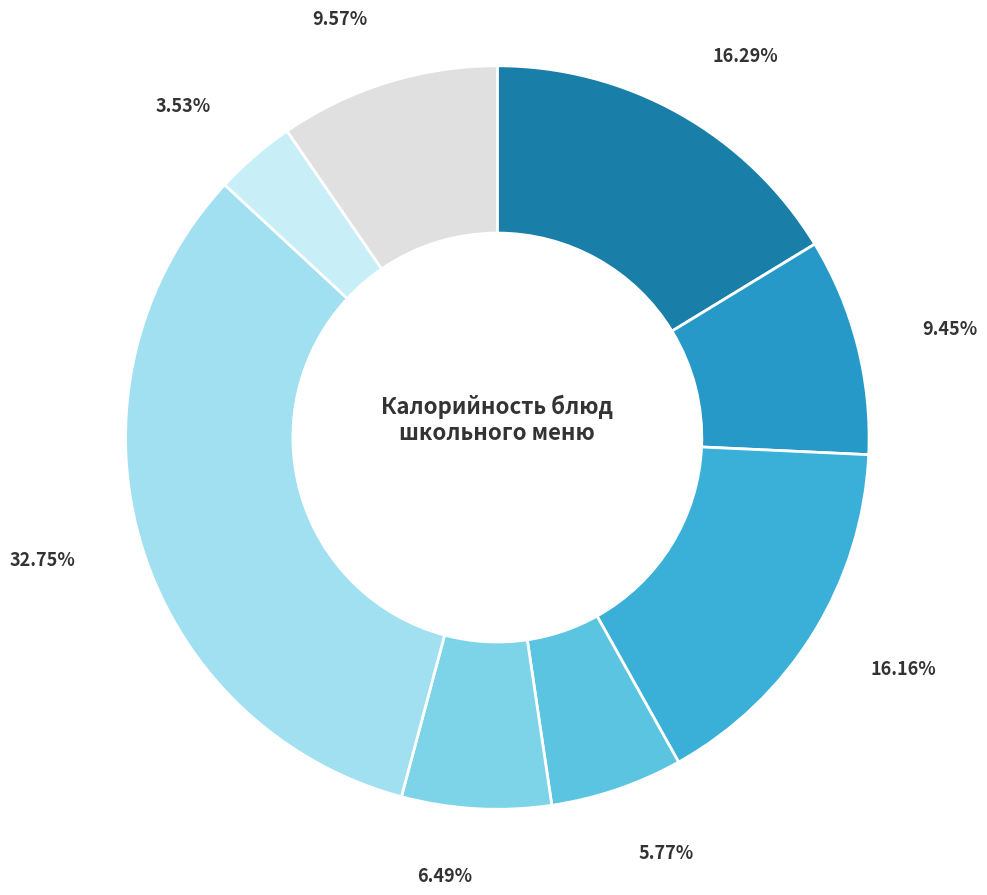

How many segments does this pie chart have?

8